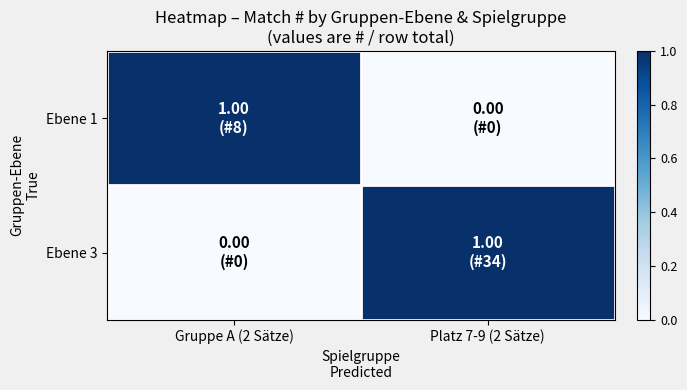

Reading left to right, transcribe all the data shown in this chart.

Ebene 1: Gruppe A (2 Sätze)=1	Platz 7-9 (2 Sätze)=0
Ebene 3: Gruppe A (2 Sätze)=0	Platz 7-9 (2 Sätze)=1